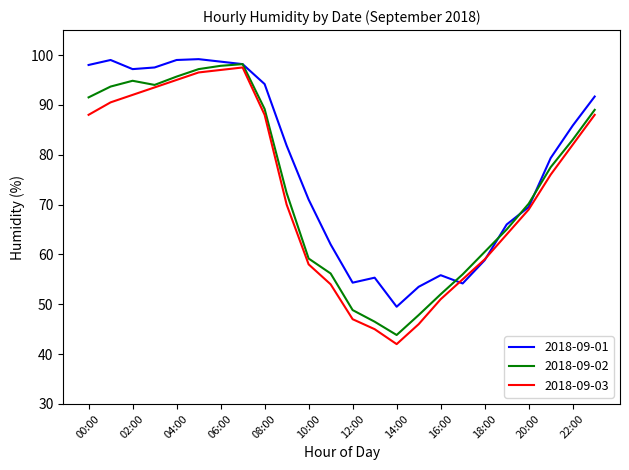

What is the smallest value displayed?

42.0